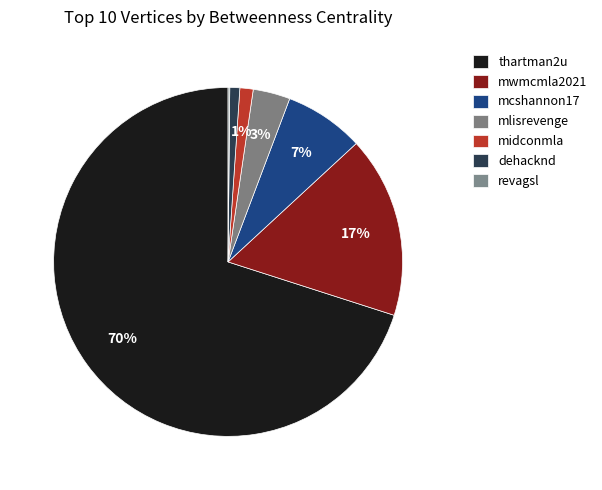

Is there a majority slice in this chart?

Yes